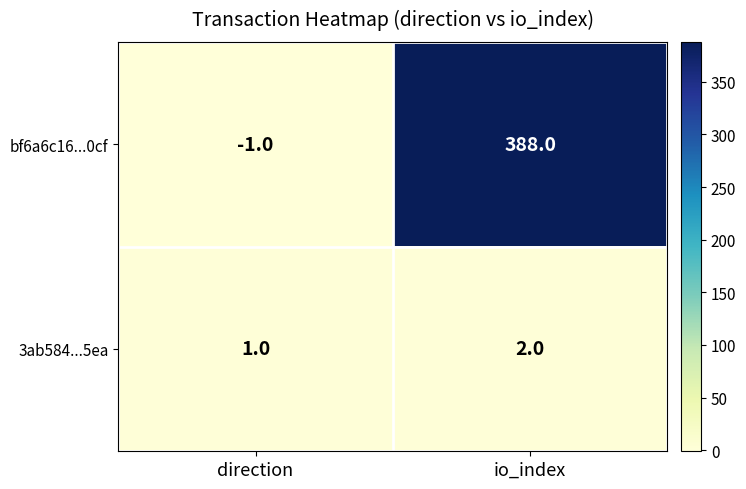

Reading left to right, list all the values displayed in this chart.

bf6a6c16...0cf: direction=-1	io_index=388
3ab584...5ea: direction=1	io_index=2